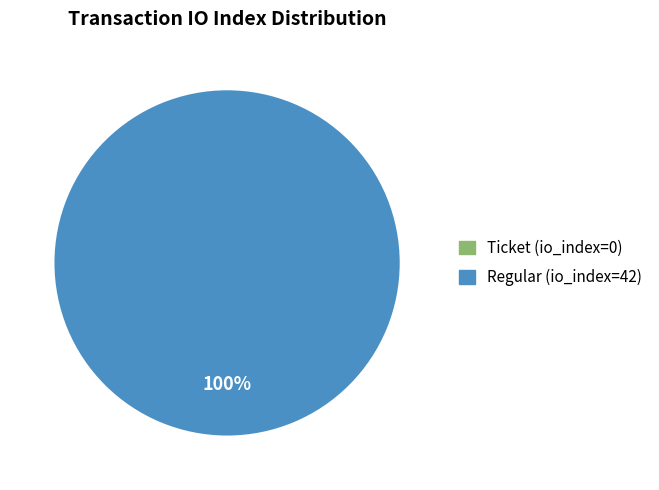

Count the number of slices in the pie.

2